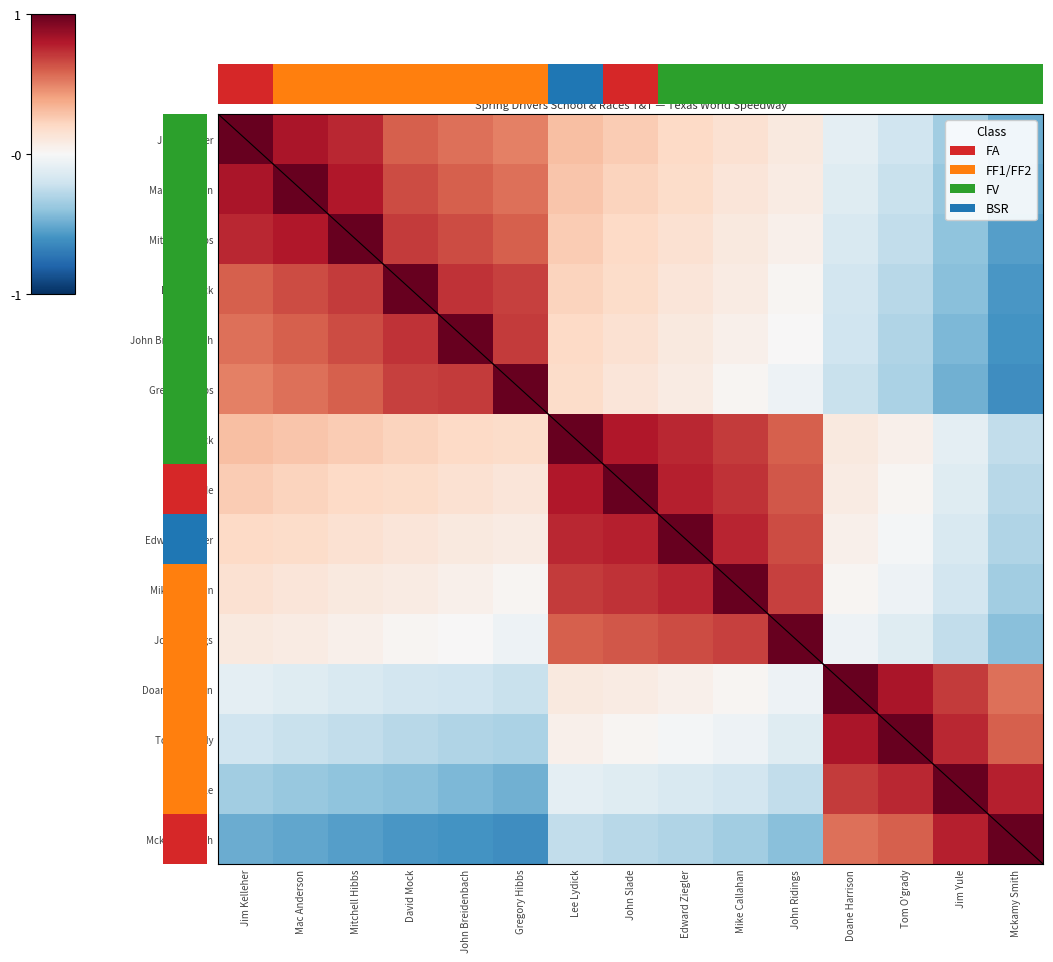

At which label does Jim Kelleher reach its peak?

Jim Kelleher